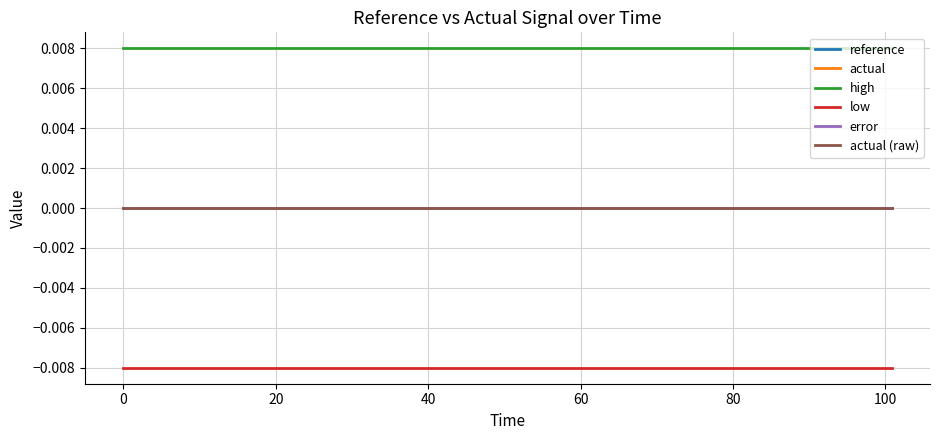

Is this an area chart (filled region under the line)?

No